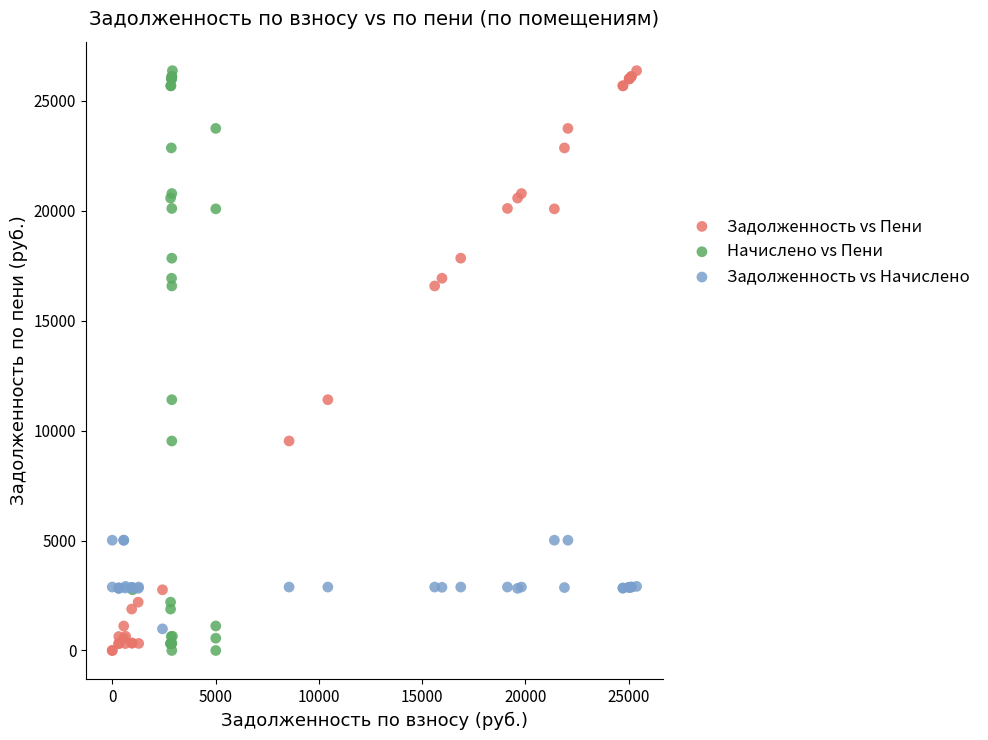

What are all the series names shown in the legend?

Задолженность vs Пени, Начислено vs Пени, Задолженность vs Начислено